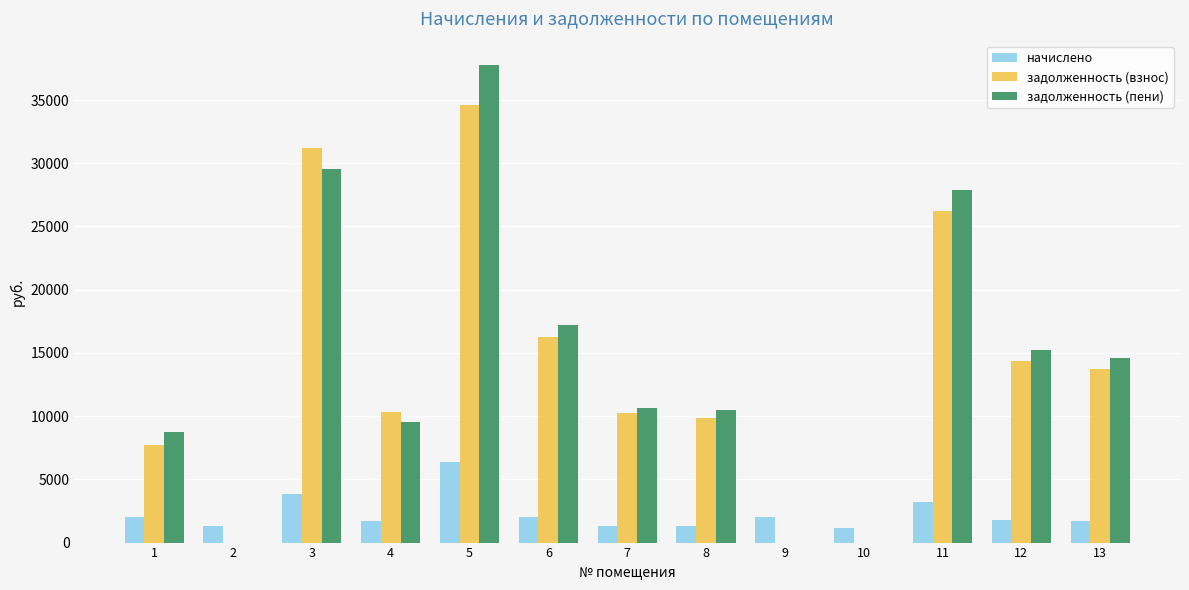

At which category is the sum across all series the highest?

5